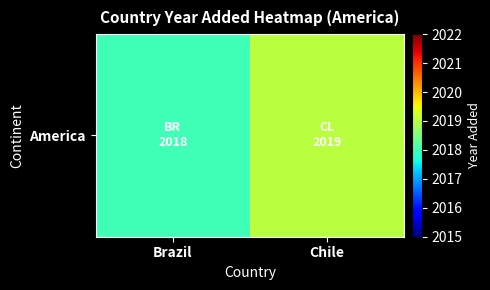

What is the approximate value at Brazil?

2018